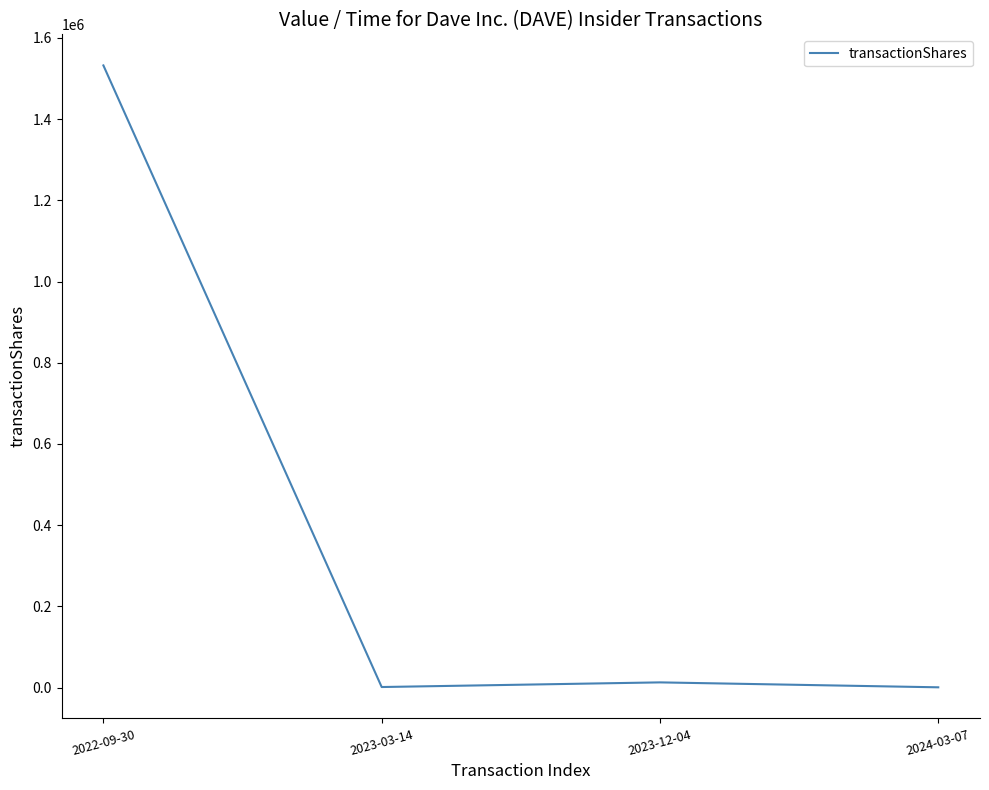

Which label corresponds to the largest value in the chart?

2022-09-30